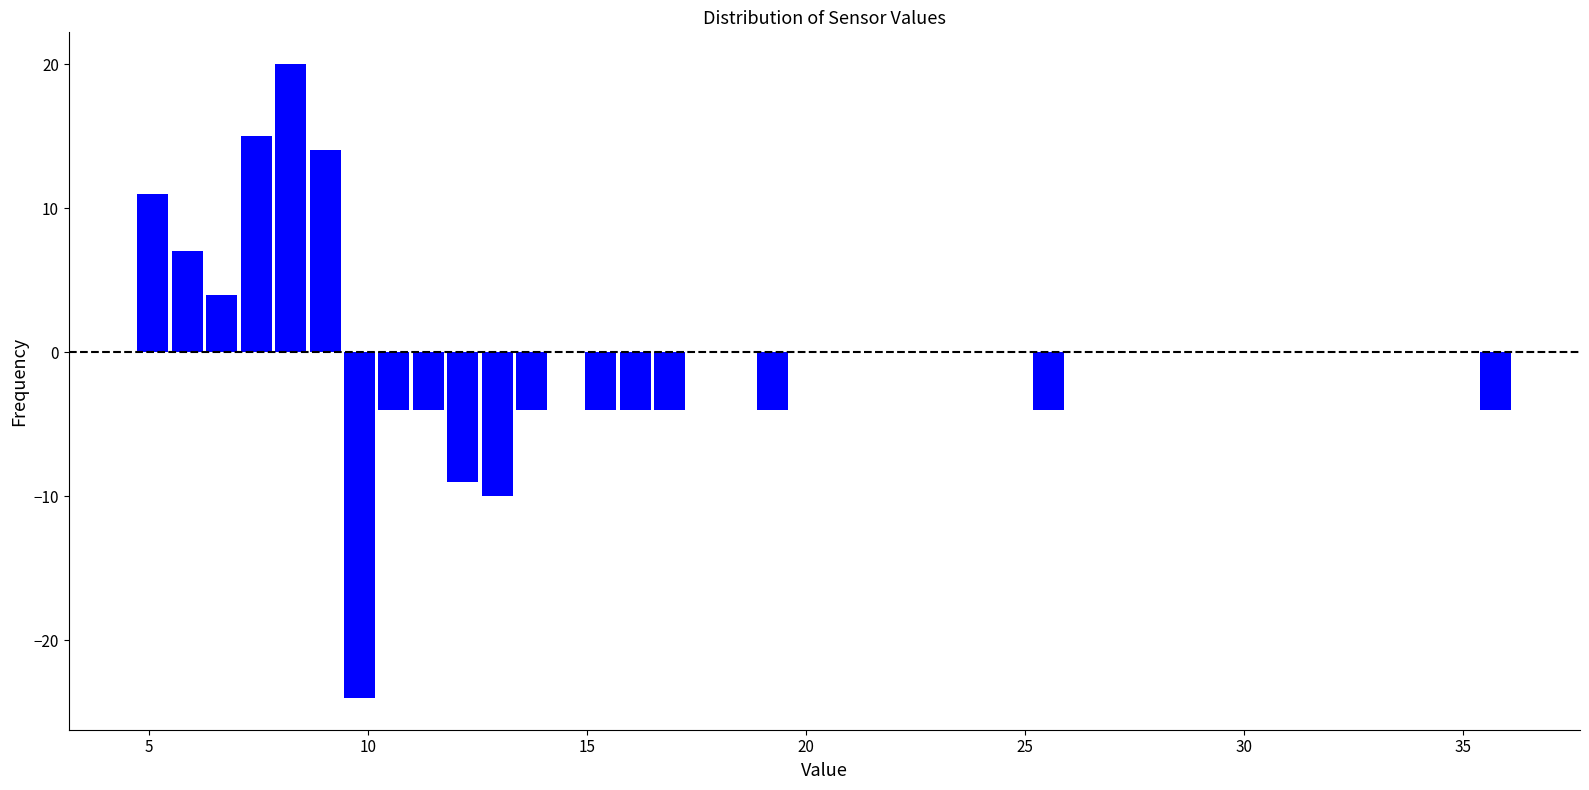

Read against the x-axis, roughly where is the centre of the tallest bar?

8.0